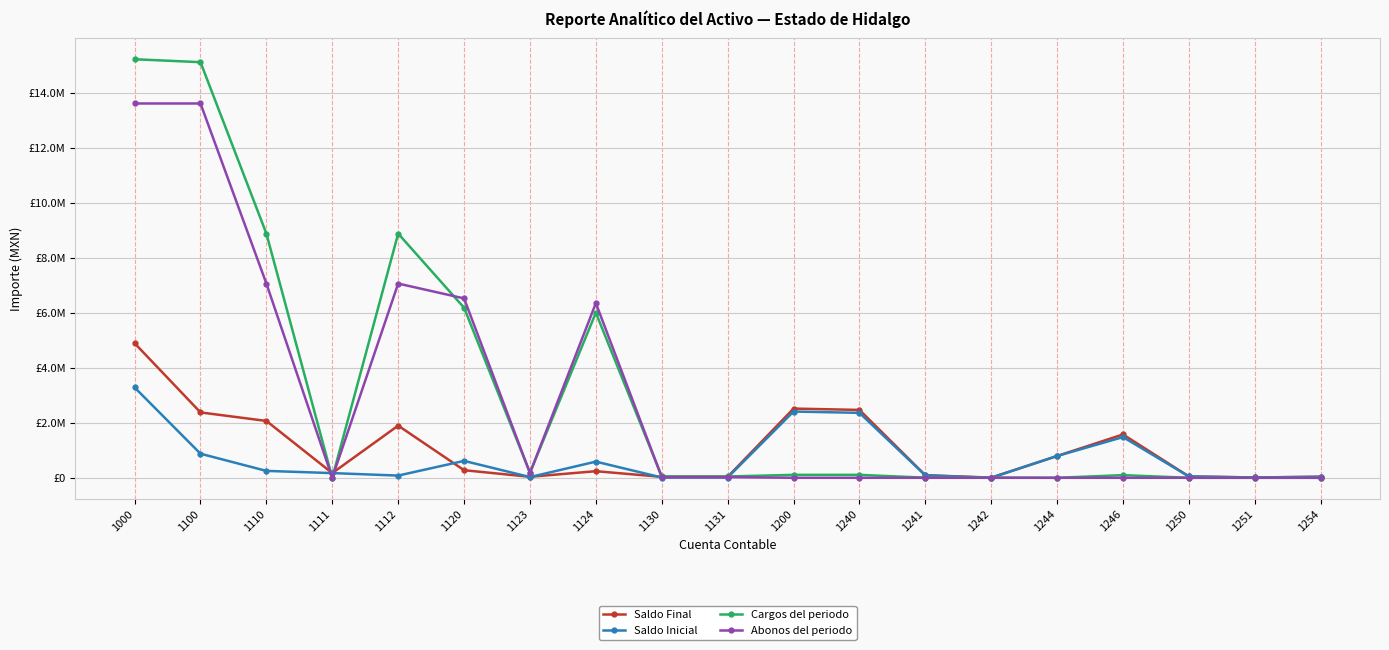

Where do Abonos del periodo and Saldo Final first cross each other?

1110 and 1111